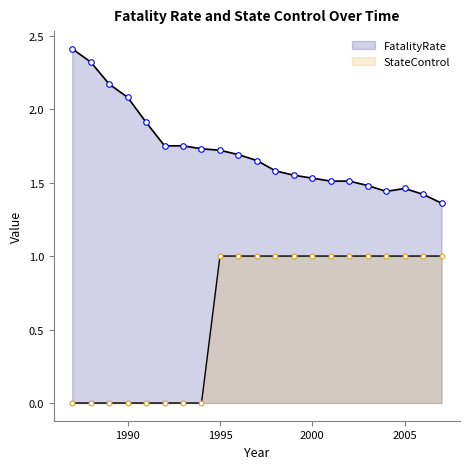

True or false: StateControl and FatalityRate intersect in this chart.

False